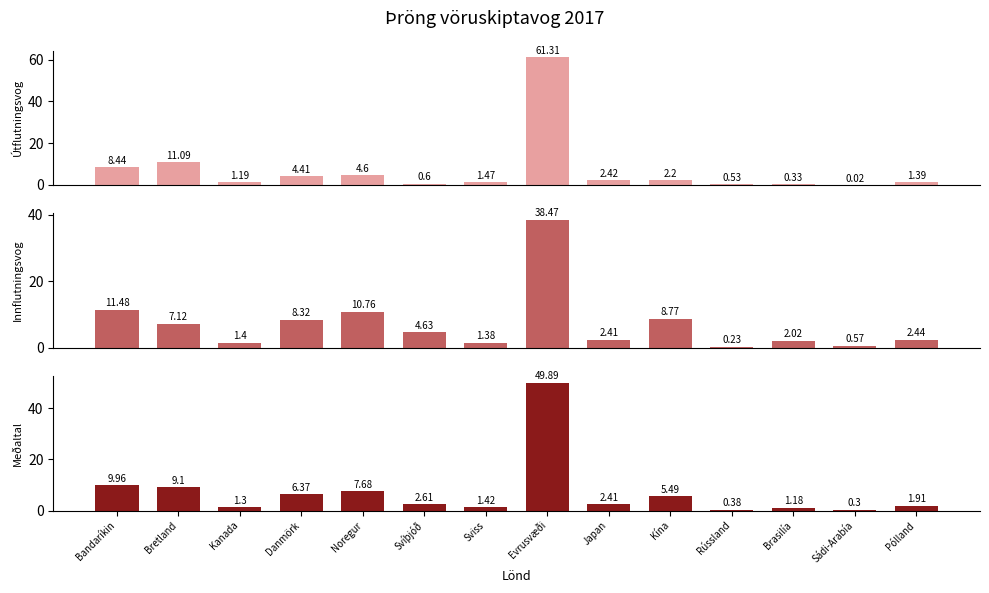

What is the difference between the Útflutningsvog values at Brasilía and Japan?

2.1